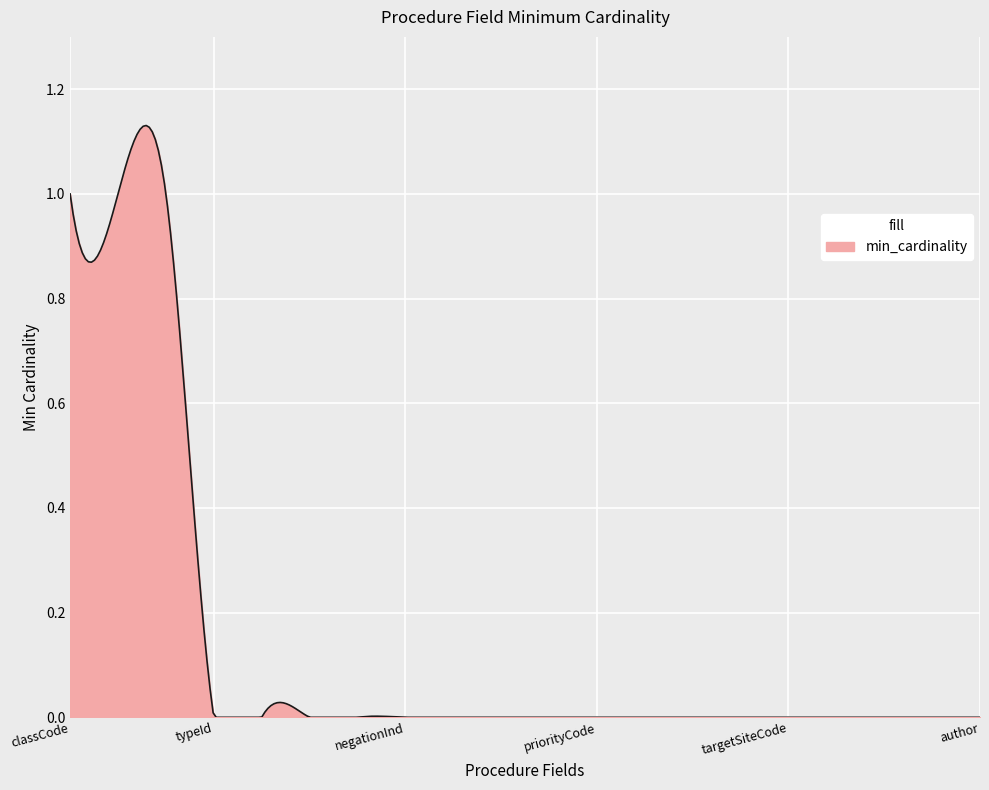

How many lines are shown in the chart?

1